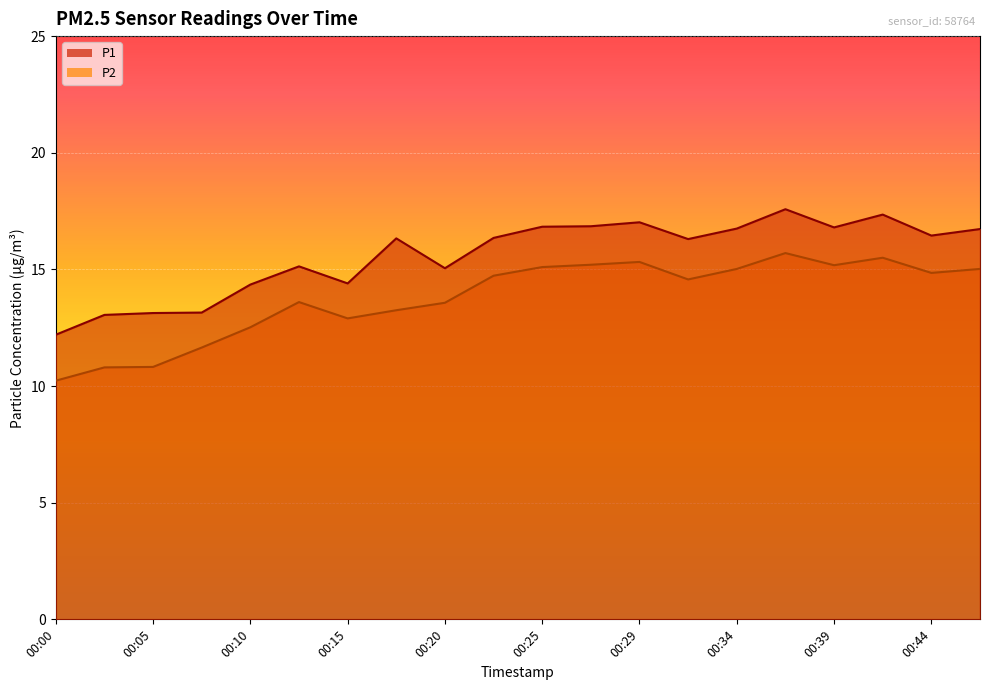

True or false: P2 and P1 cross at least once.

False